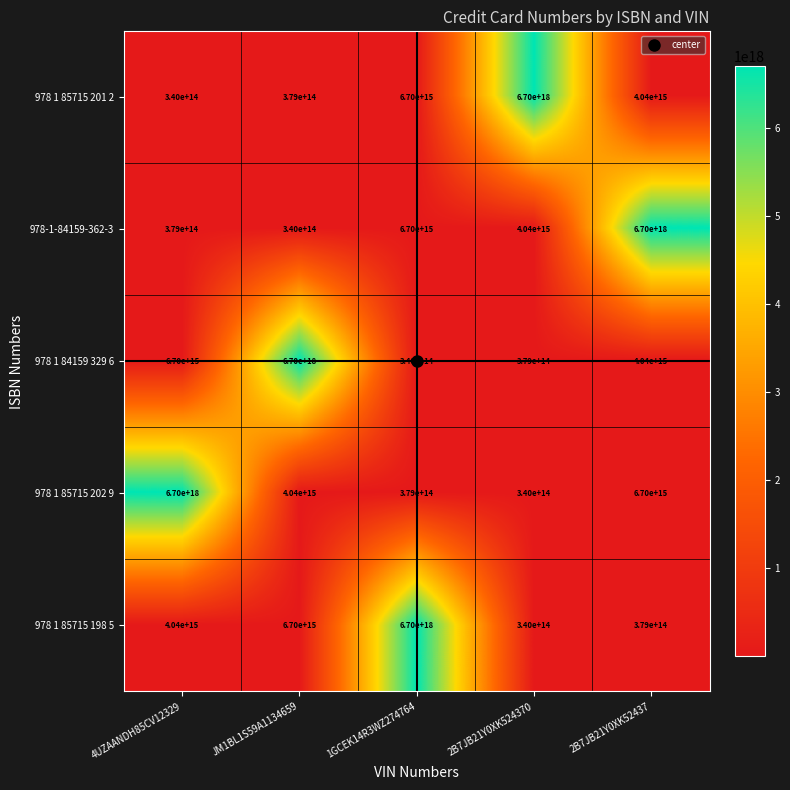

At which category is the sum across all series the highest?

2B7JB21Y0XK52437